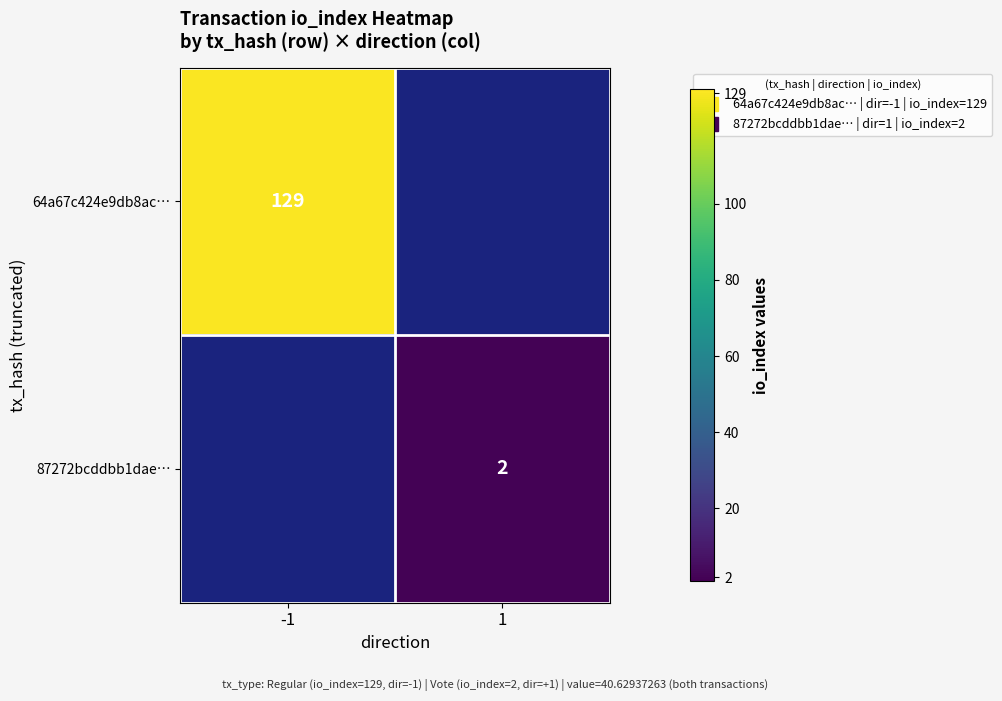

The value of 64a67c424e9db8ac… at -1 is 129.0. True or false?

True